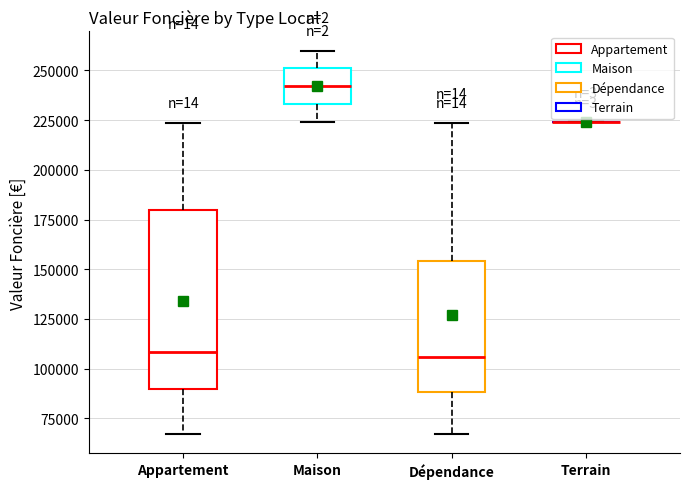

Where is the lower edge of the box for Maison on the y-axis? The values are not printed on the chart, so give them approximately, as read against the axis.

235000